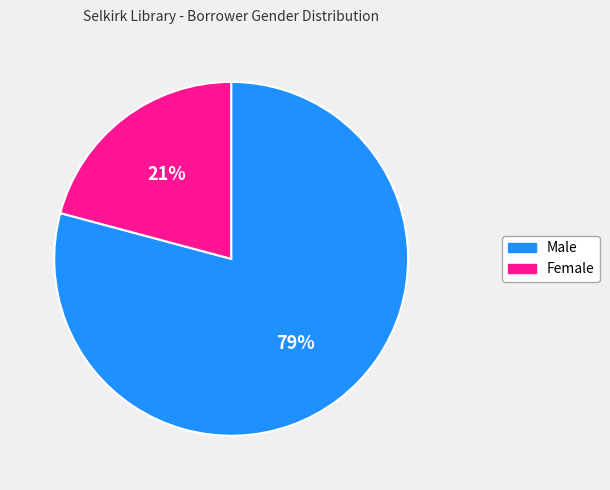

How many slices are in this pie chart?

2